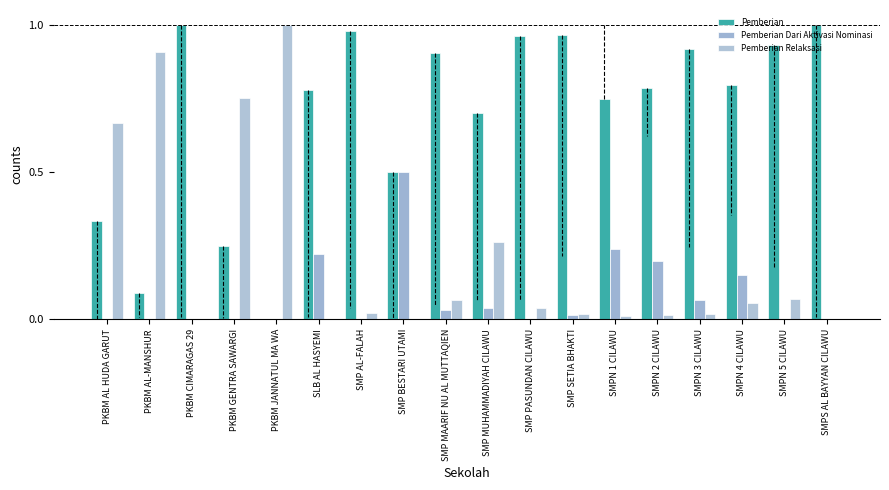

At which category is the sum across all series the highest?

PKBM AL HUDA GARUT